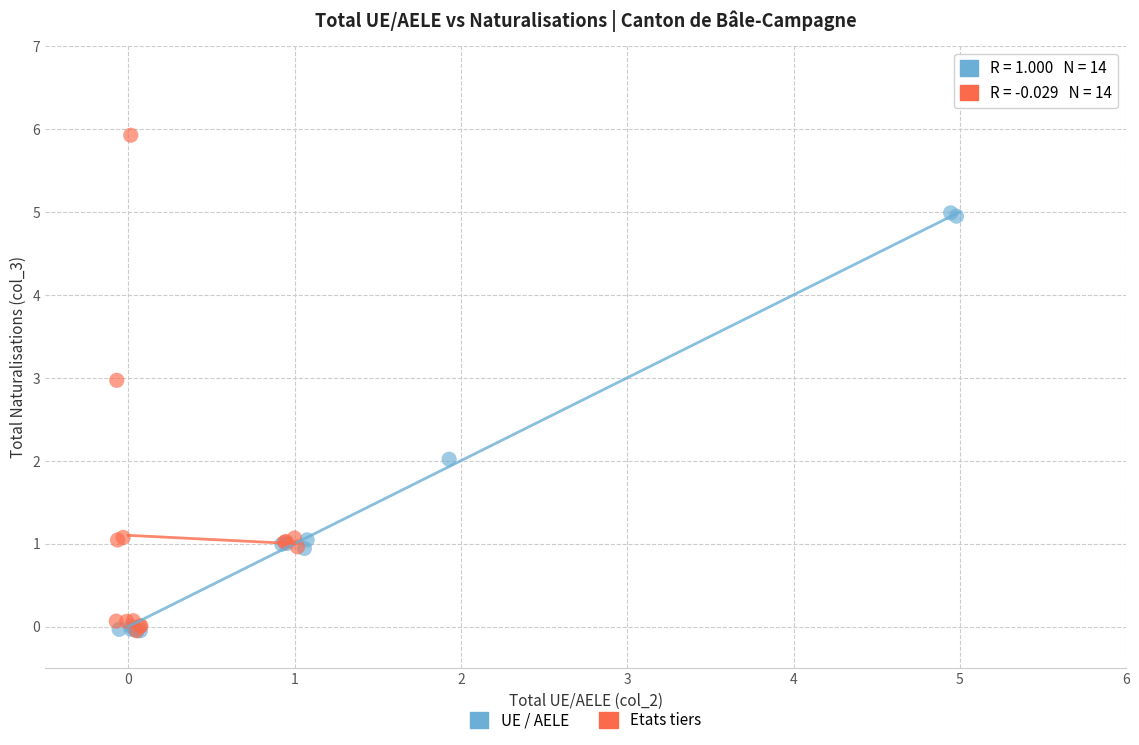

Which series has the widest spread of Y values?

Etats tiers